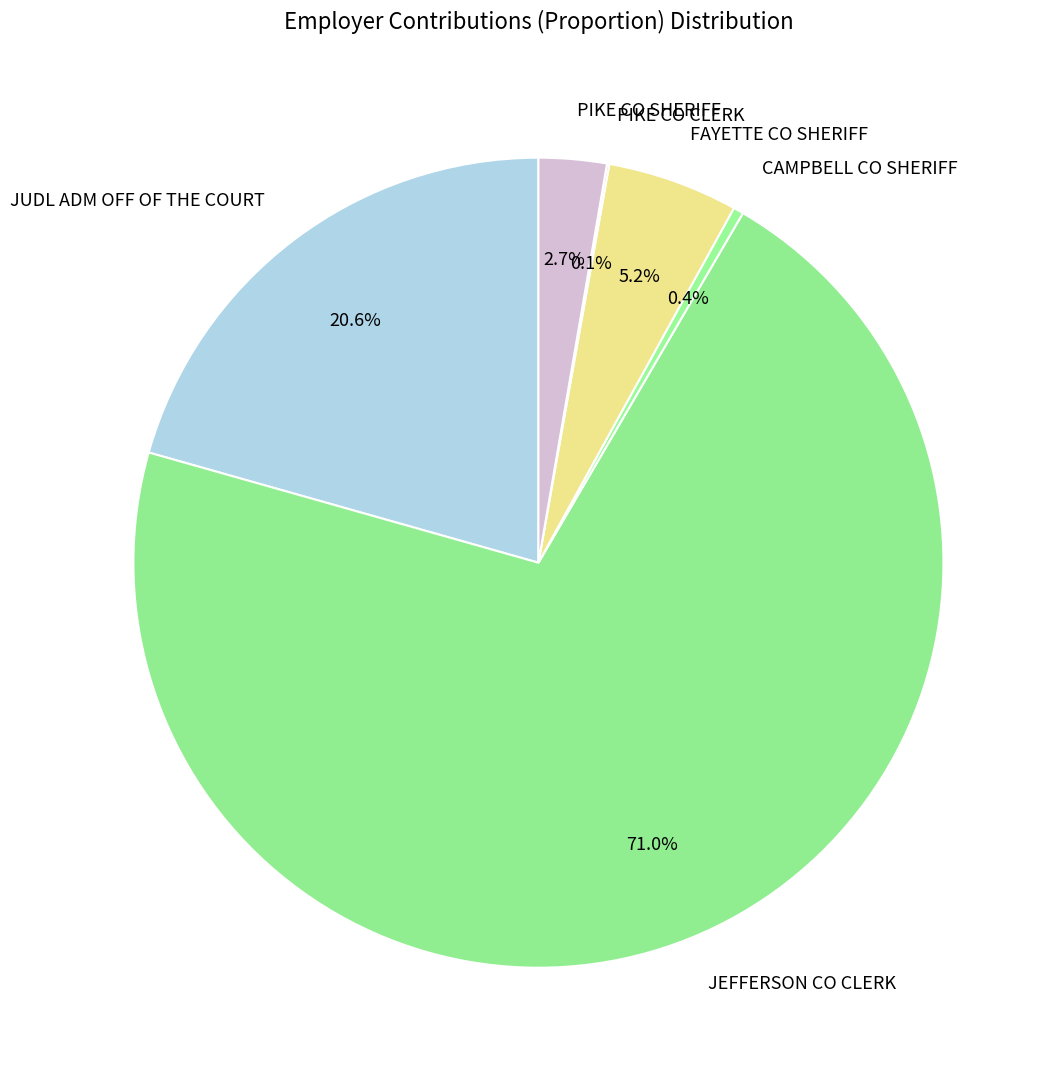

What is the largest slice in the pie chart?

JEFFERSON CO CLERK